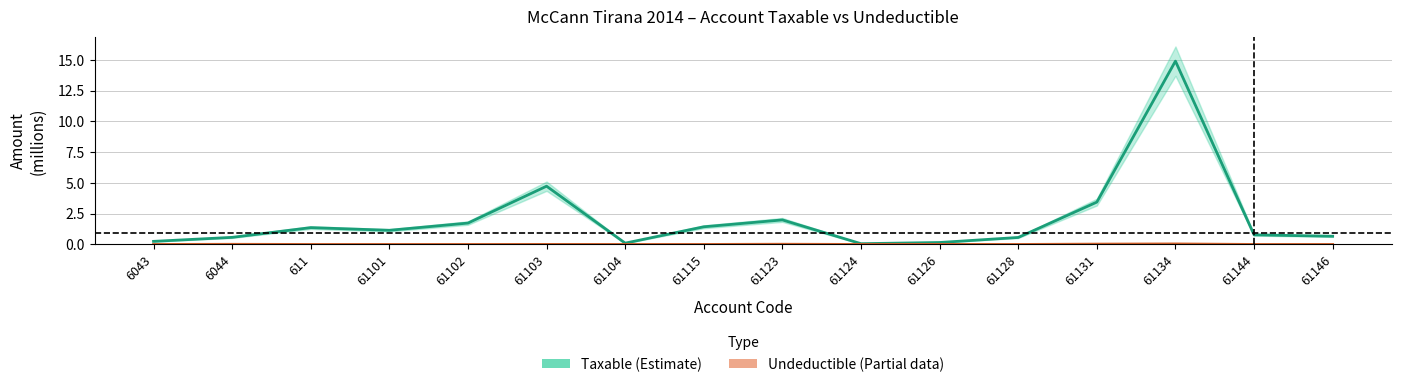

True or false: Undeductible (Partial) and Taxable (Estimate) intersect in this chart.

False